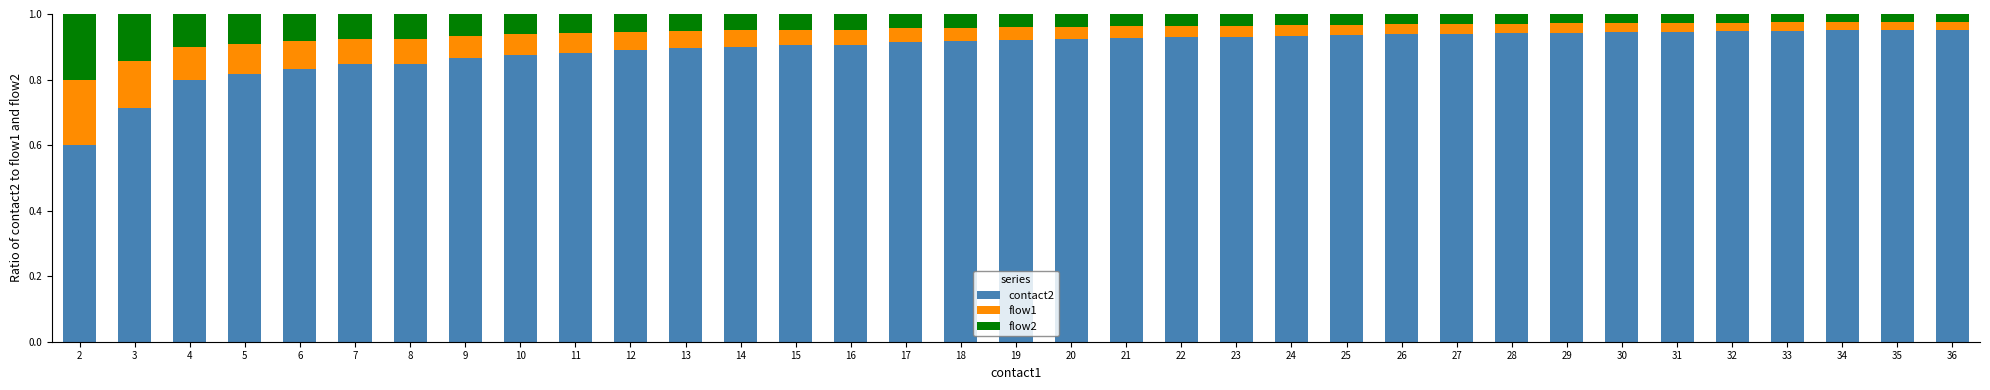

Count the contact2 values in the range 0 to 1.

35